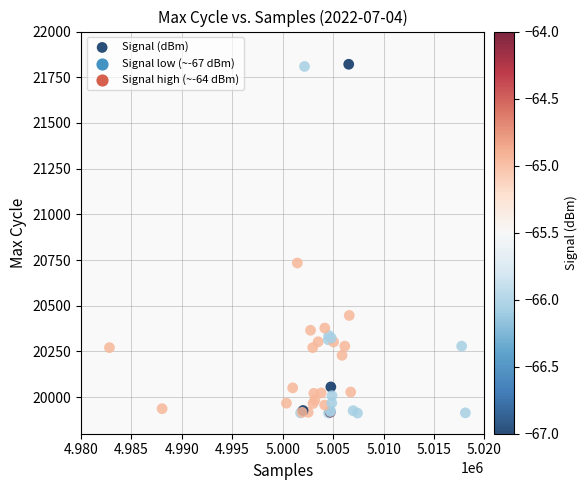

What Y value in the scatter plot is closest to 20867?

20734